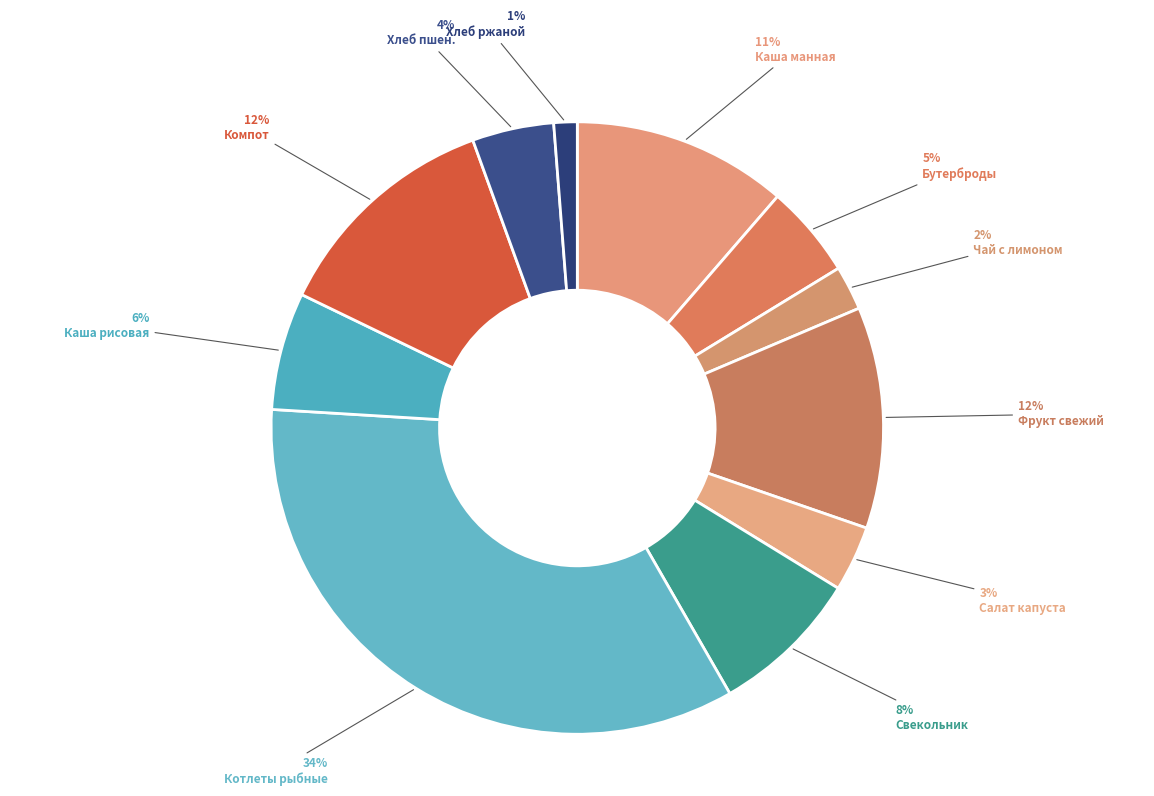

Count the number of slices in the pie.

11